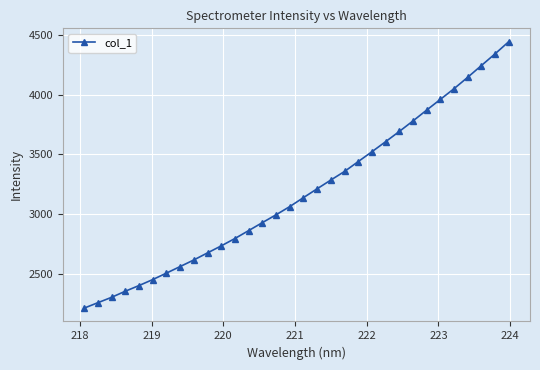

What is the difference between the second highest and second lowest values?

2087.6